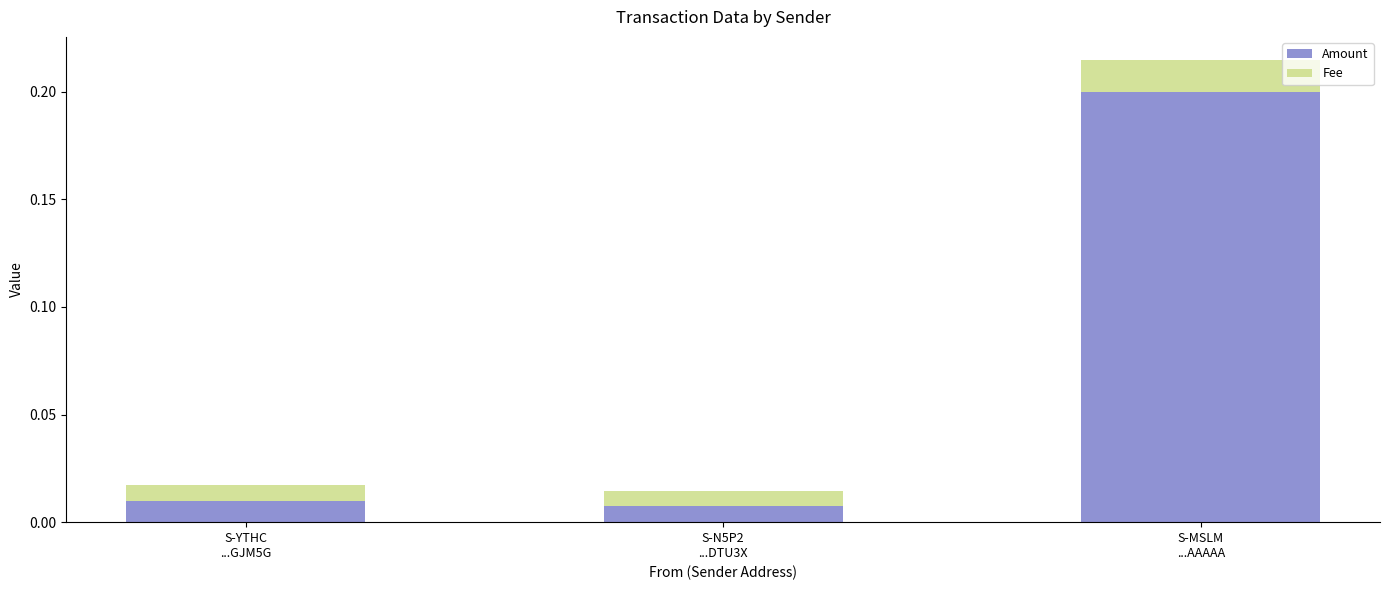

At which category is the sum across all series the highest?

S-MSLM
...AAAAA